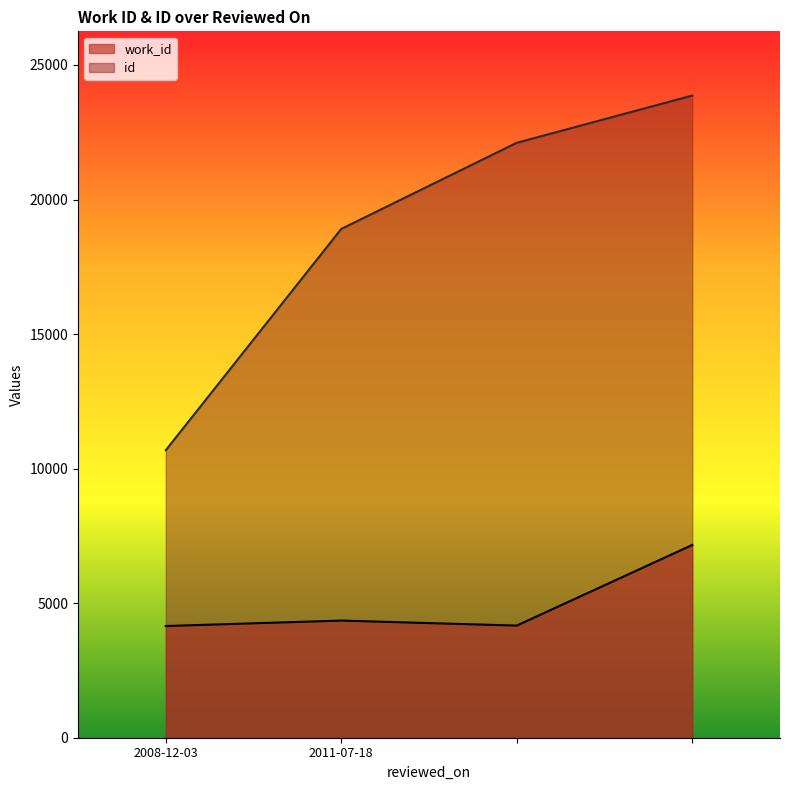

What is the label of the 3rd point from the right?

2011-07-18